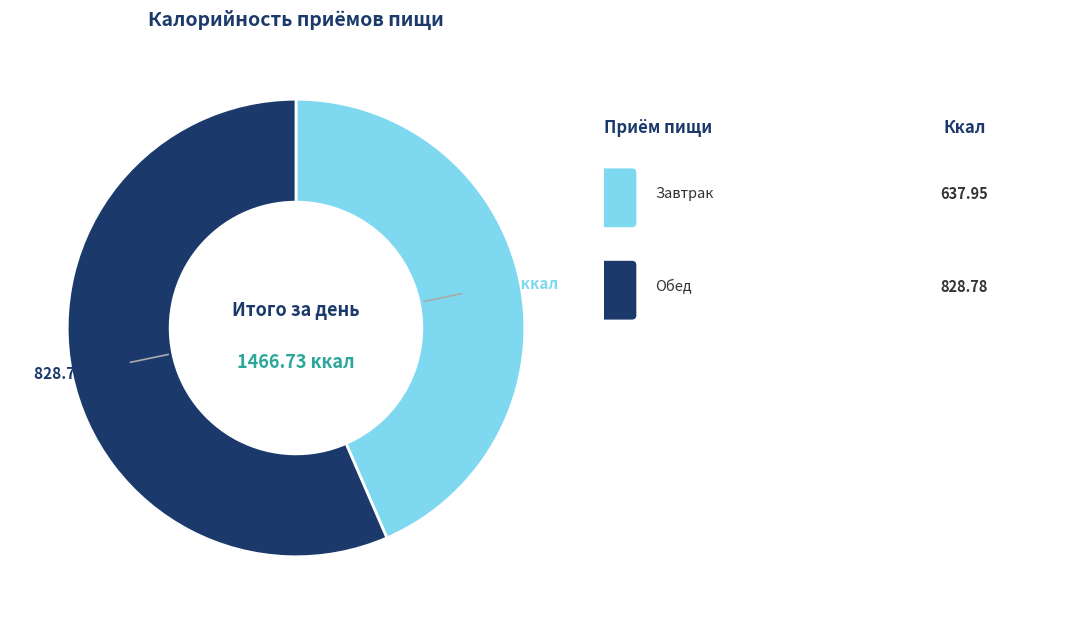

Does any single category account for the majority?

Yes